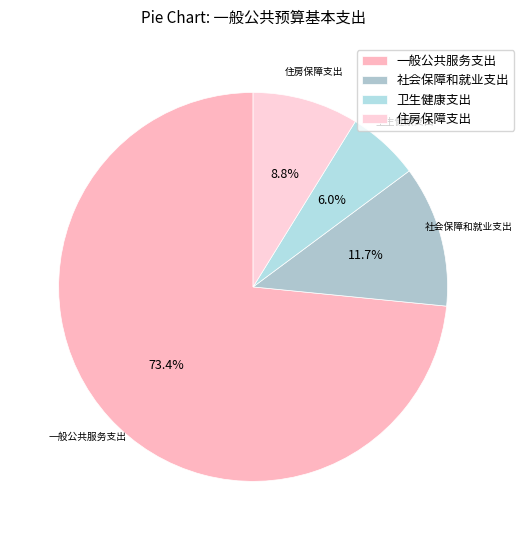

Combined, do 住房保障支出 and 卫生健康支出 account for over 50%?

No